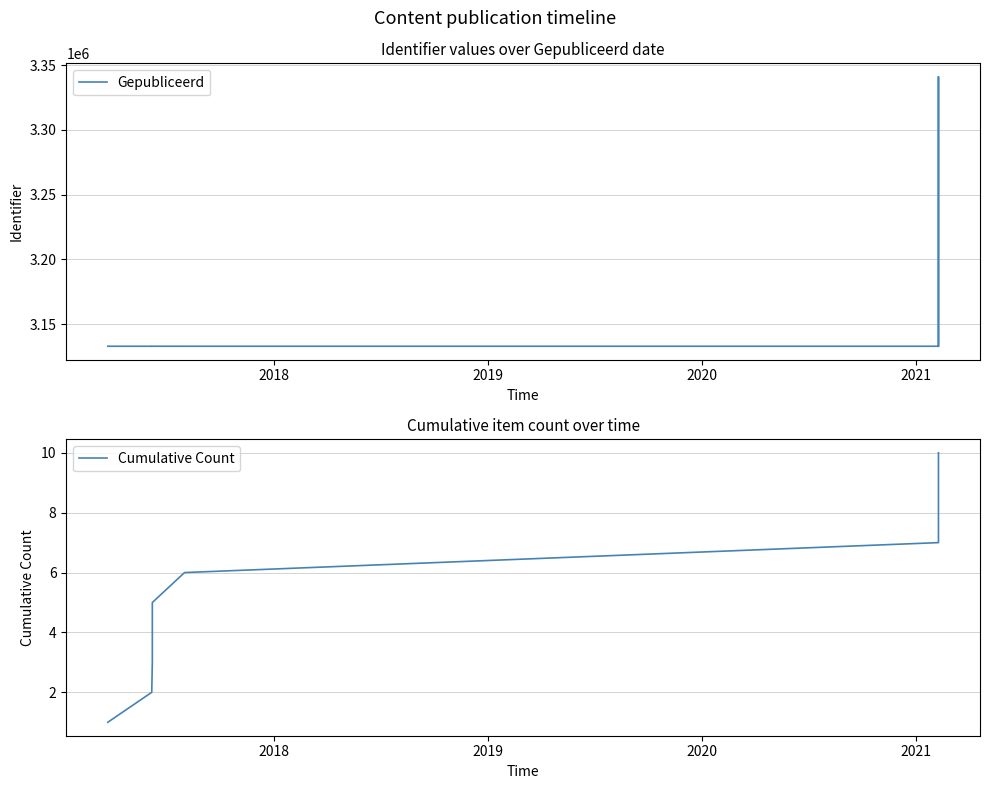

Is the value of Cumulative Count at 7 greater than the value of Gepubliceerd at 8?

No